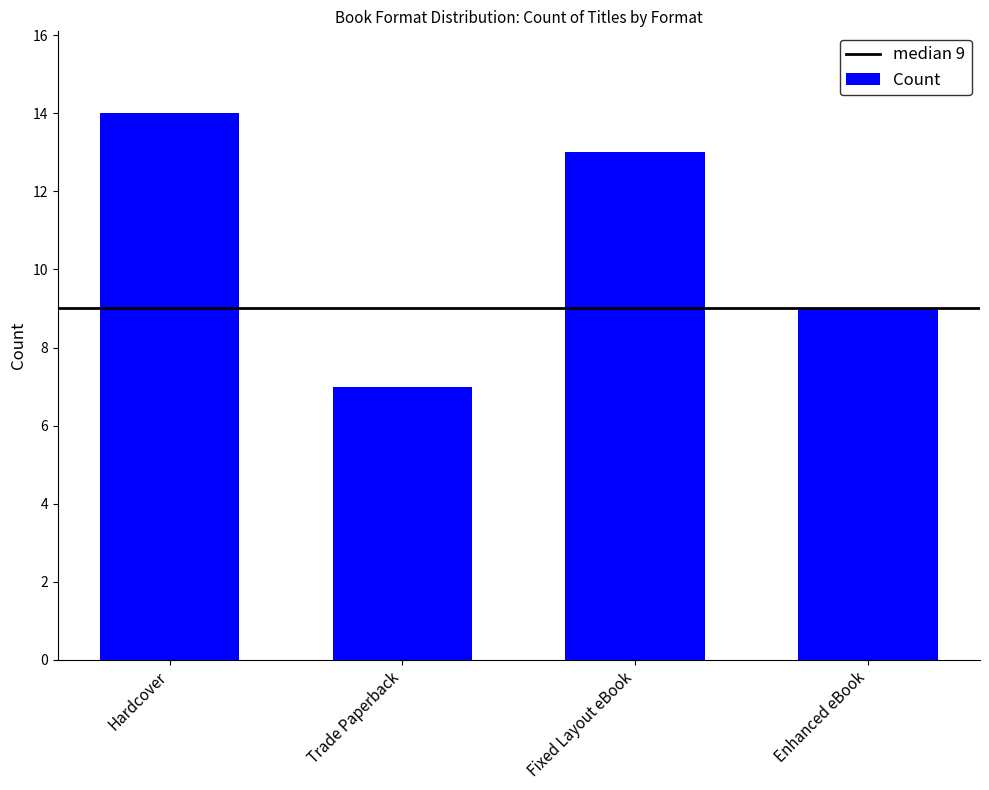

What is the smallest value displayed?

7